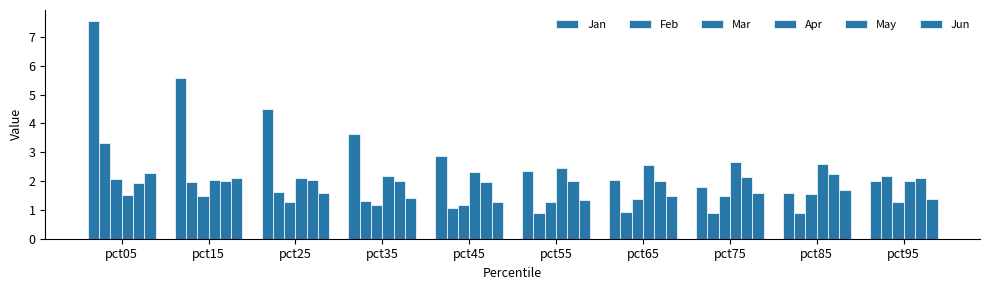

Which series has the largest total across all categories?

Jan